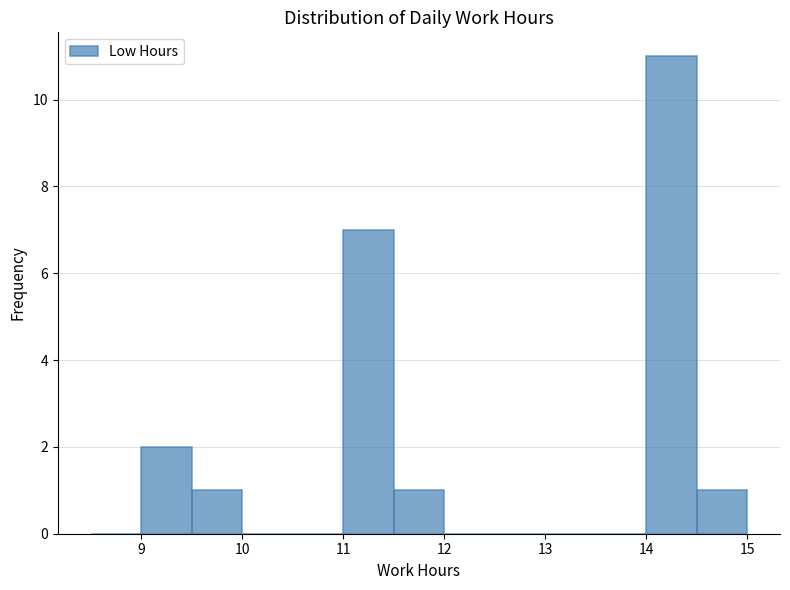

How tall is the bar that spans 14.5 to 15.0 on the x-axis? The values are not printed on the chart, so give them approximately, as read against the axis.

1